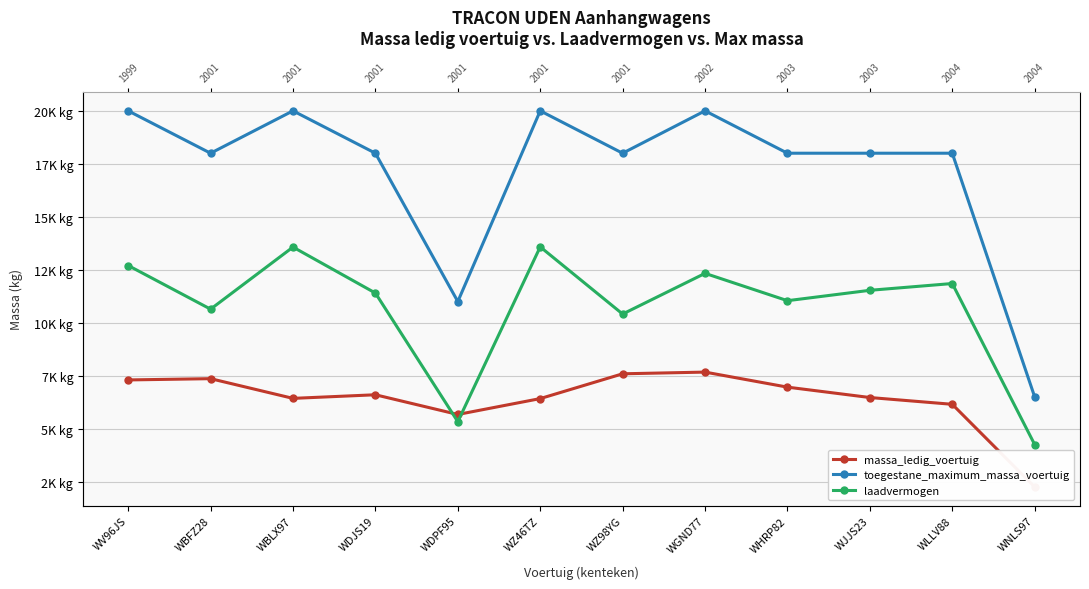

What is the approximate value of massa_ledig_voertuig at WHRP82?

6960